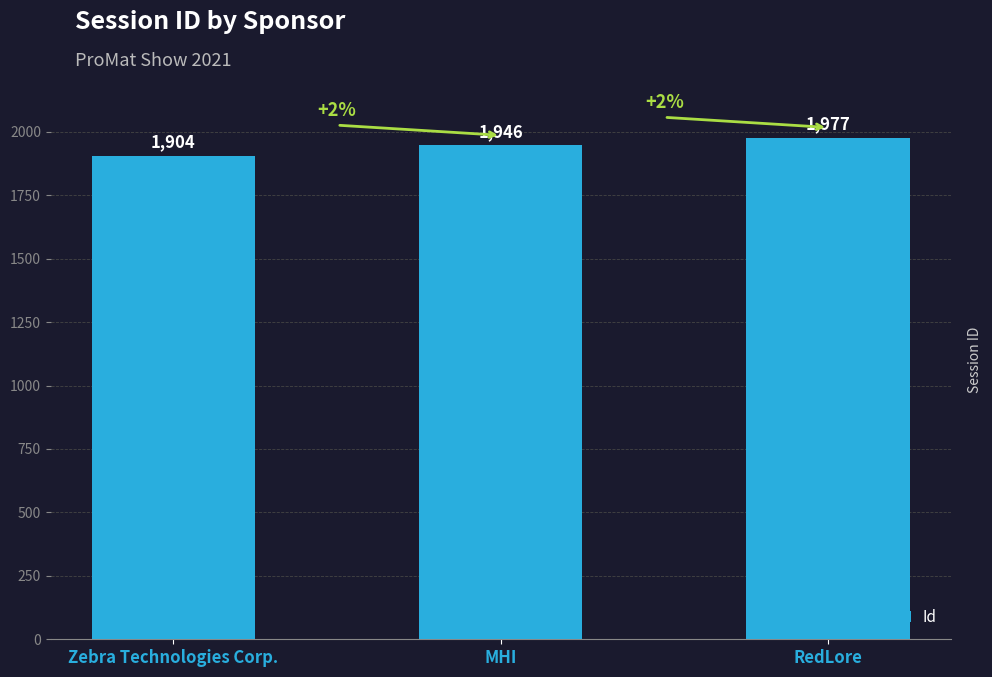

Reading left to right, what are all the values shown in this chart?

Zebra Technologies Corp.=1904	MHI=1946	RedLore=1977